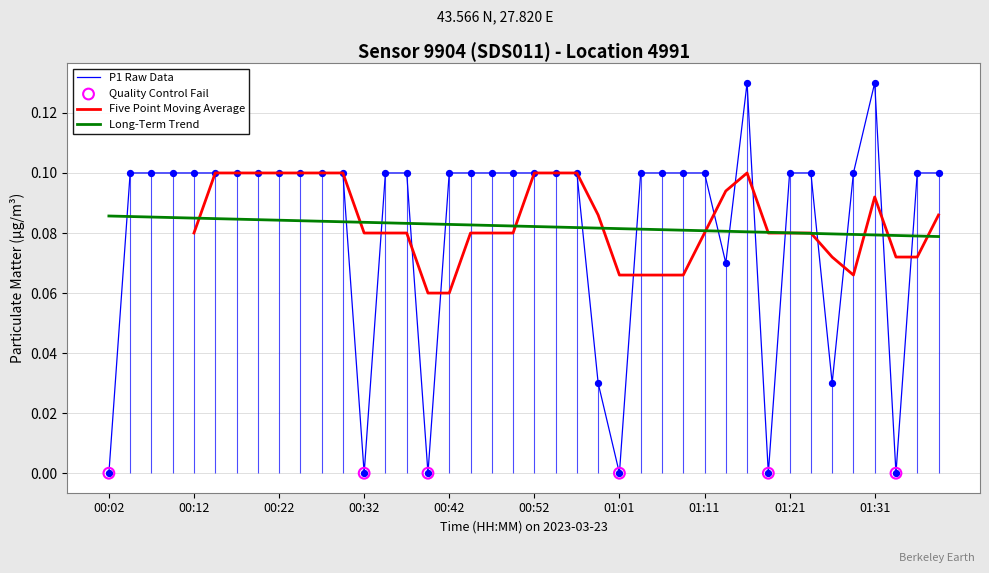

Which series has the widest spread of Y values?

P1